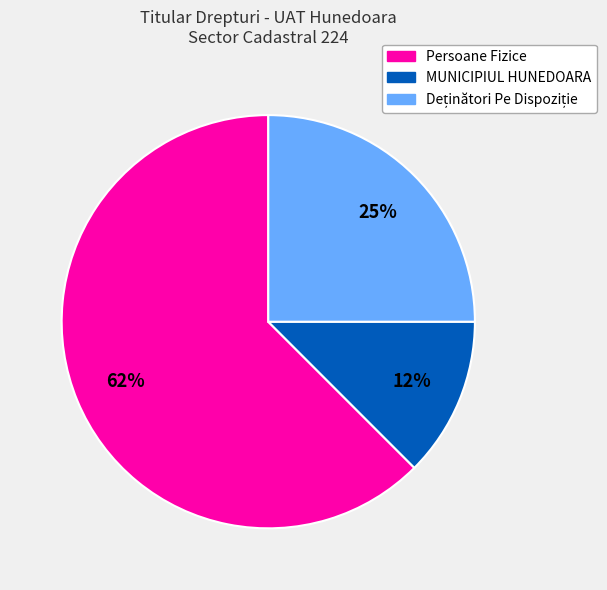

Is there any slice that represents more than half of the pie?

Yes